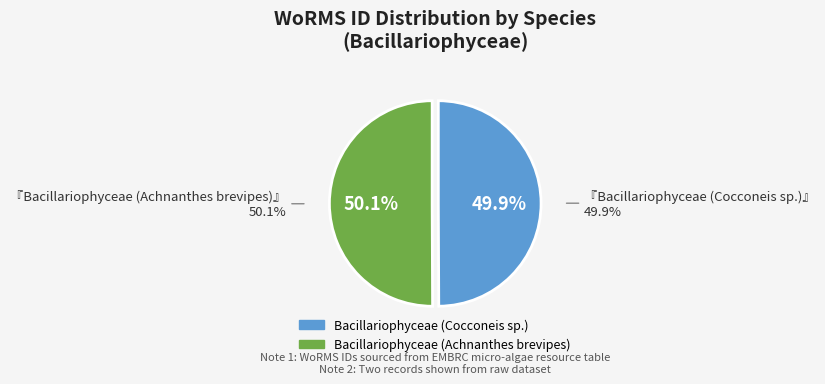

Is Bacillariophyceae (Achnanthes brevipes) the majority of the pie?

Yes